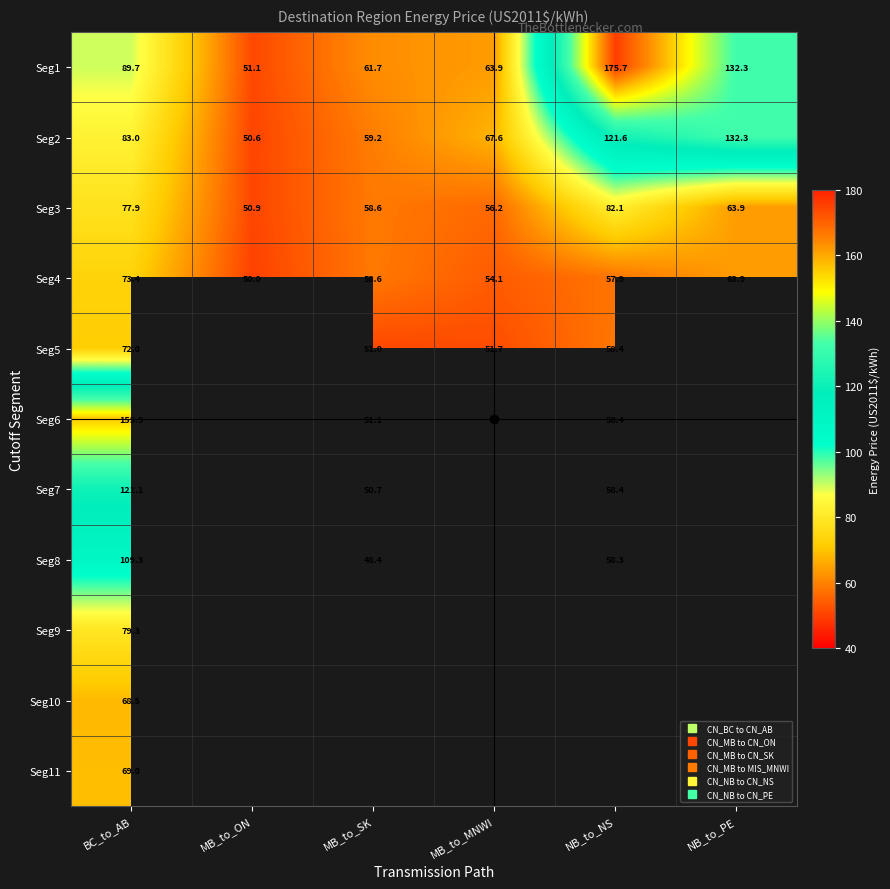

At which label does Seg8 first exceed 48?

BC_to_AB